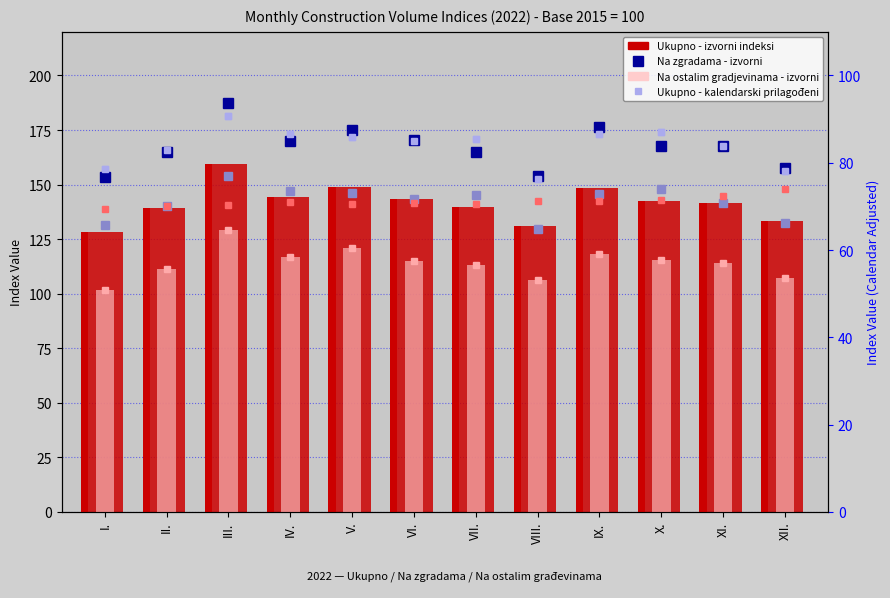

How many values in the Na zgradama - izvorni series exceed 167?

7